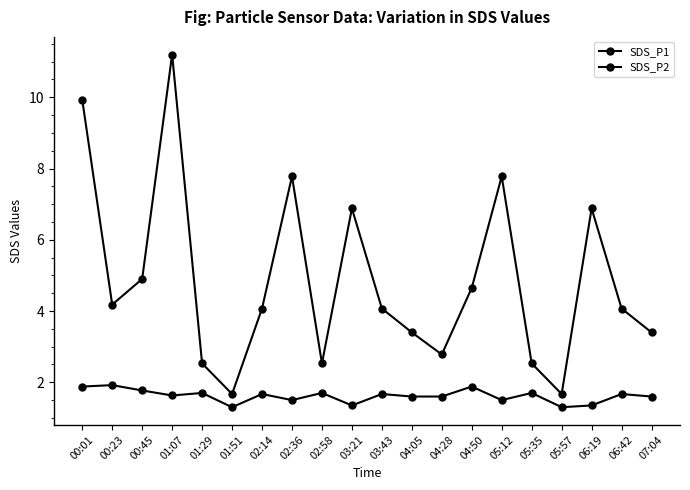

What is the highest value of the SDS_P1 series?

11.2